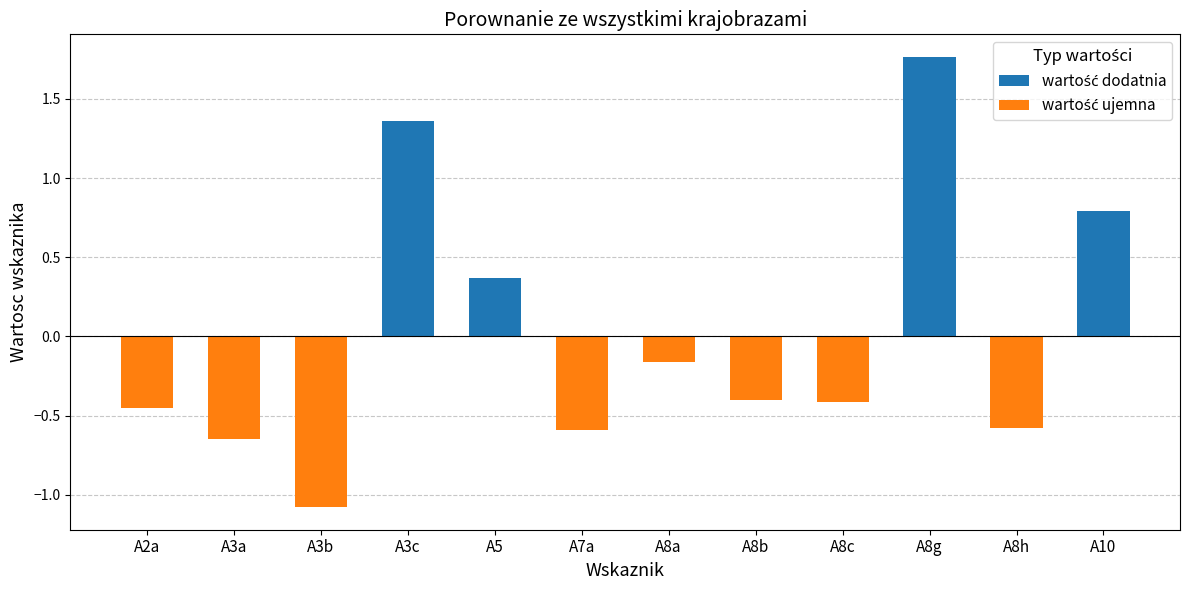

Approximately how many times larger is the value at A10 compared to A8g?

0.4